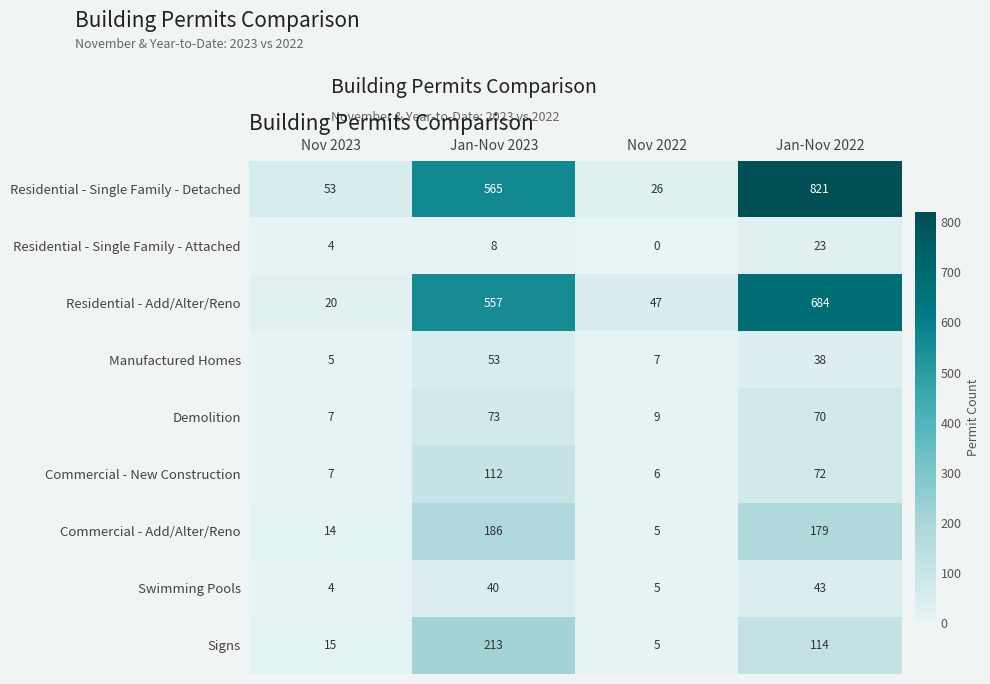

Where is Swimming Pools nearest to the value 23?

Jan-Nov 2023